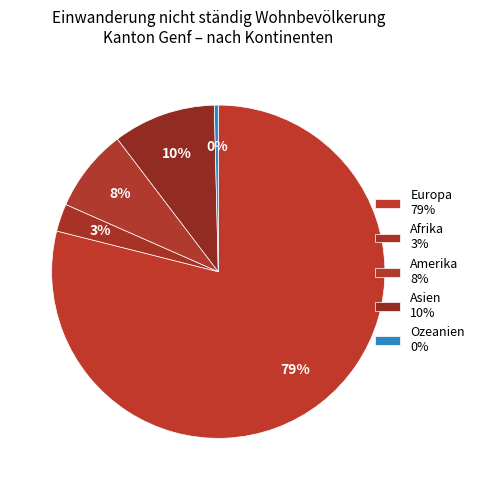

Between Europa and Afrika, which is larger?

Europa